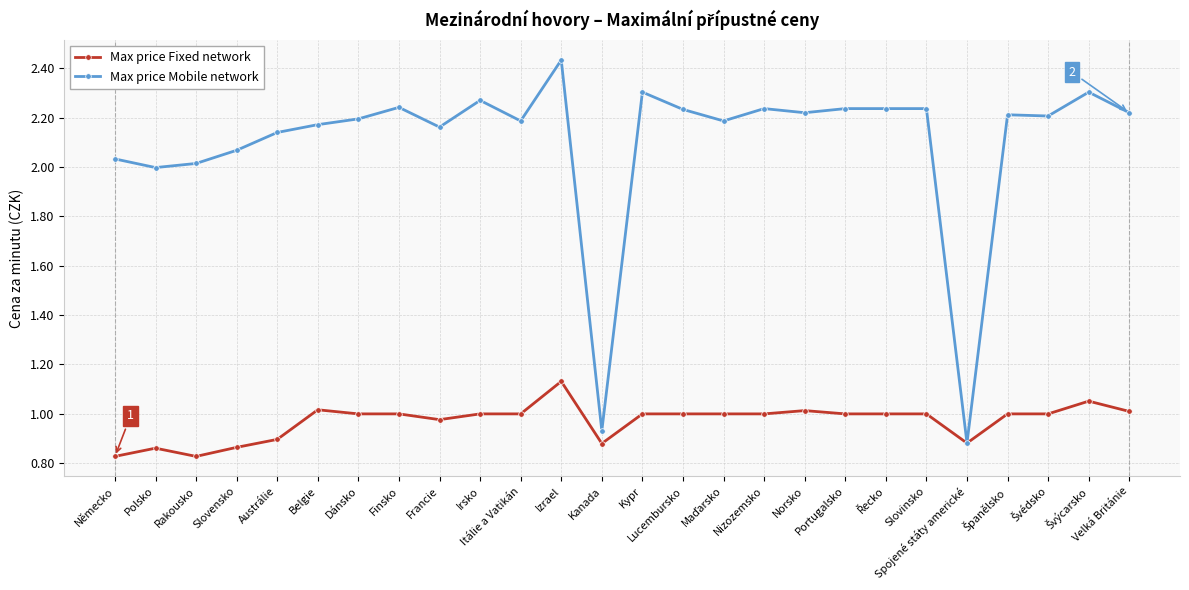

At which label is Max price Mobile network closest to 1?

Kanada